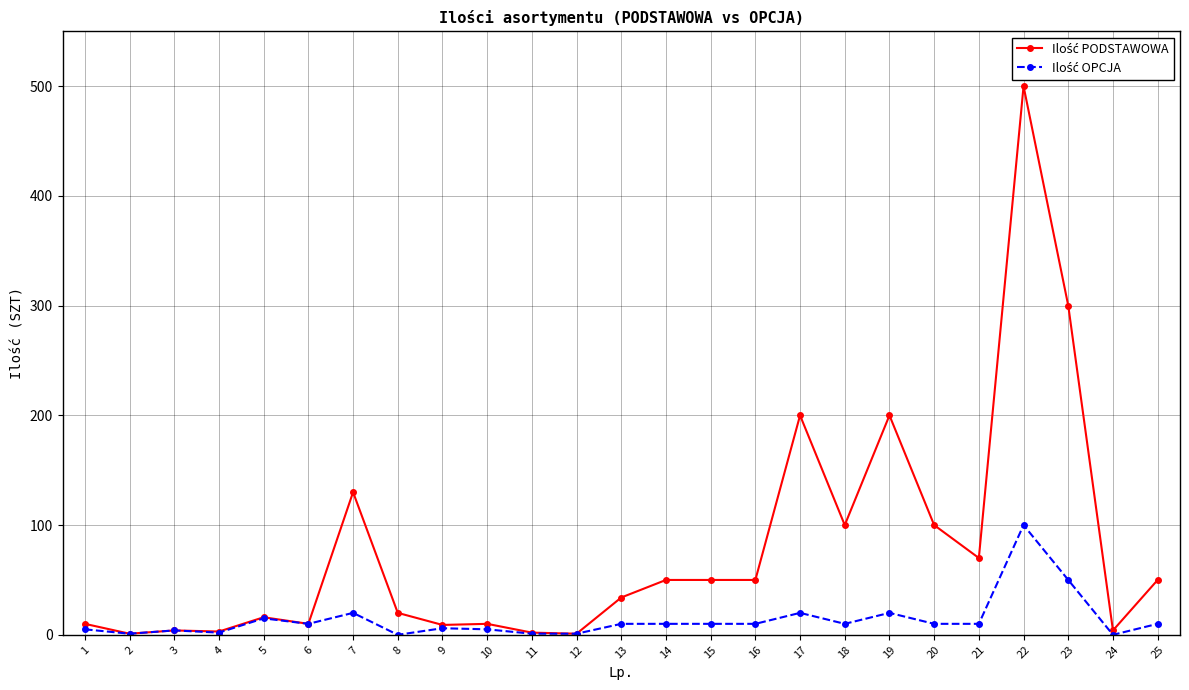

At which category does the chart reach its peak across all series?

22